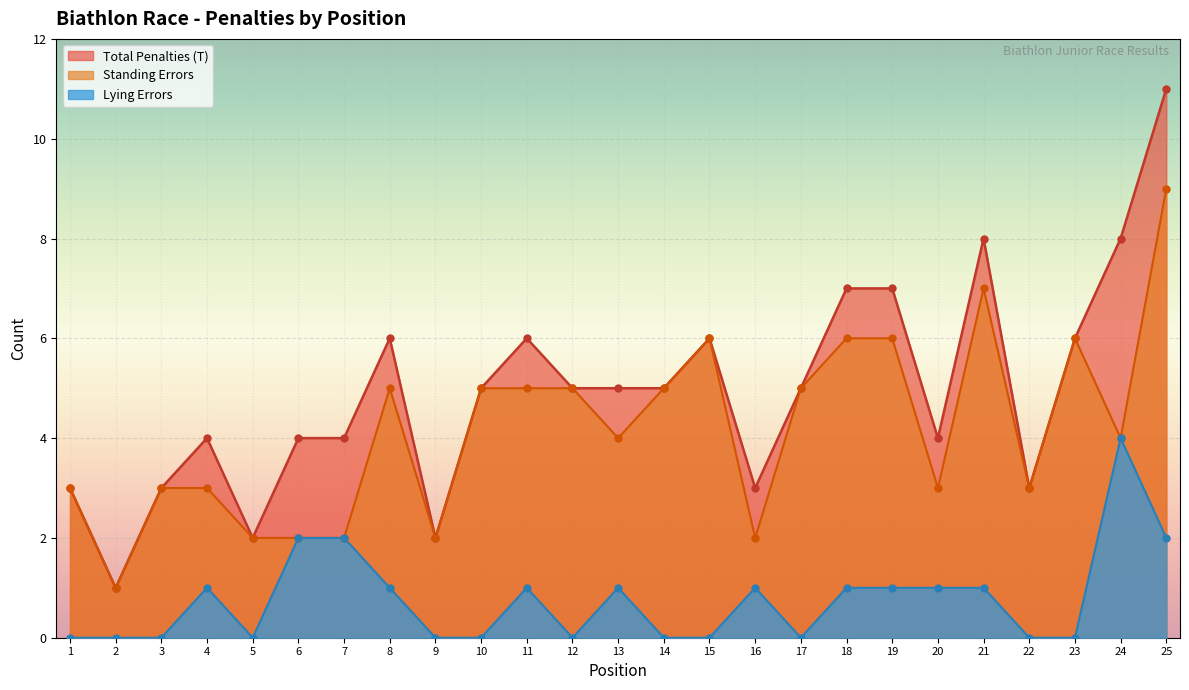

Which series has the largest total across all categories?

Total Penalties (T)